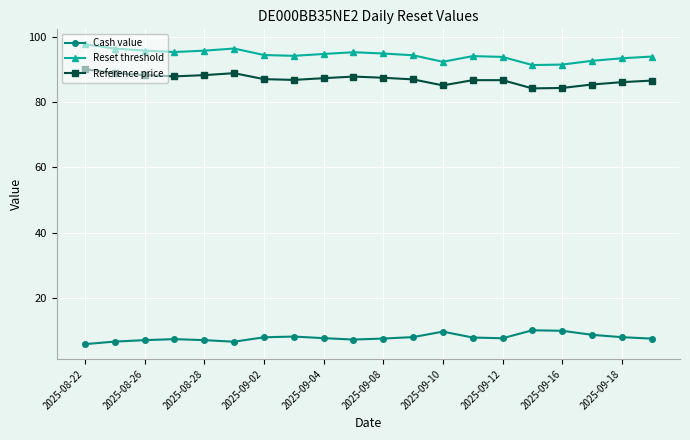

True or false: Cash value has more than 1 points higher than both neighbors.

True